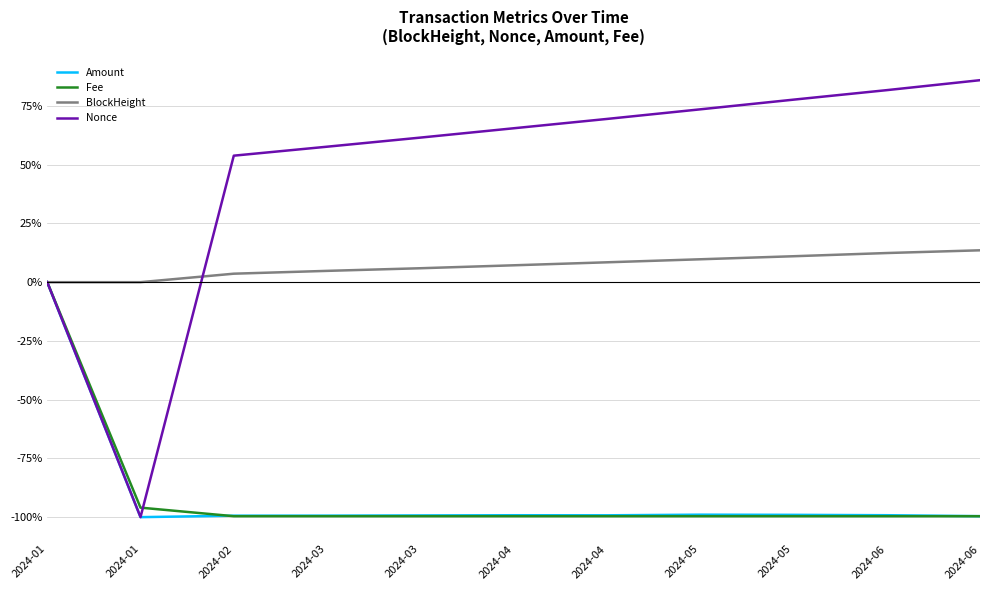

Does the chart display data point markers on the line(s)?

No